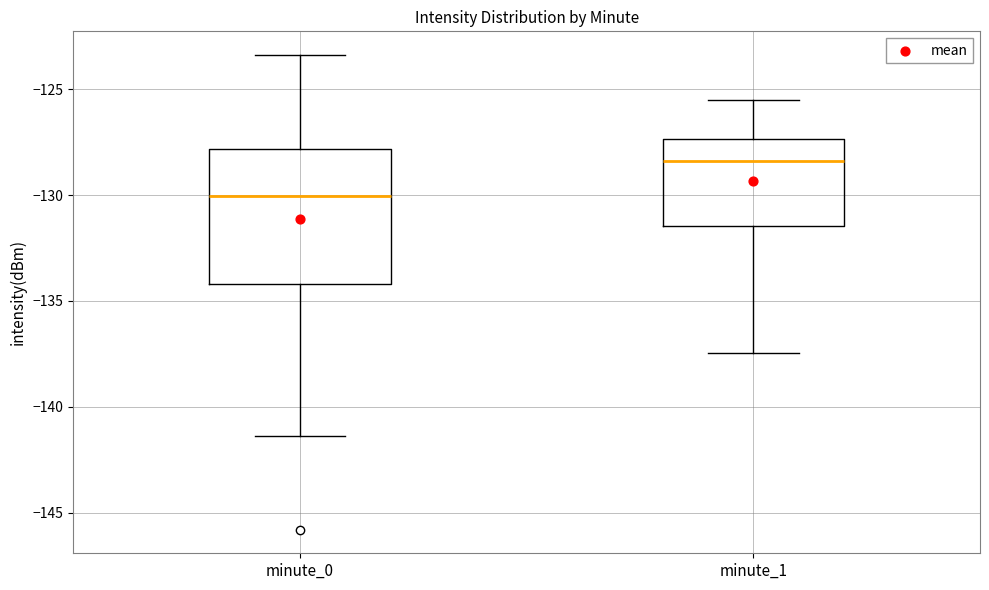

Reading left to right, transcribe this box plot: for each box, give where its median line is, the range the box spans, and where its two whiskers end, as read against the y-axis. The values are not printed on the chart, so give them approximately, as read against the axis.

minute_0: median -130.0, box -134.0 to -128.0, whiskers -141.5 to -123.5
minute_1: median -128.5, box -131.5 to -127.5, whiskers -137.5 to -125.5